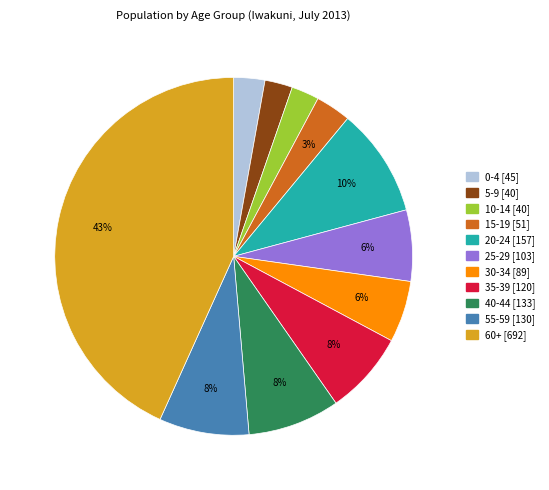

Between 20-24 and 0-4, which is larger?

20-24